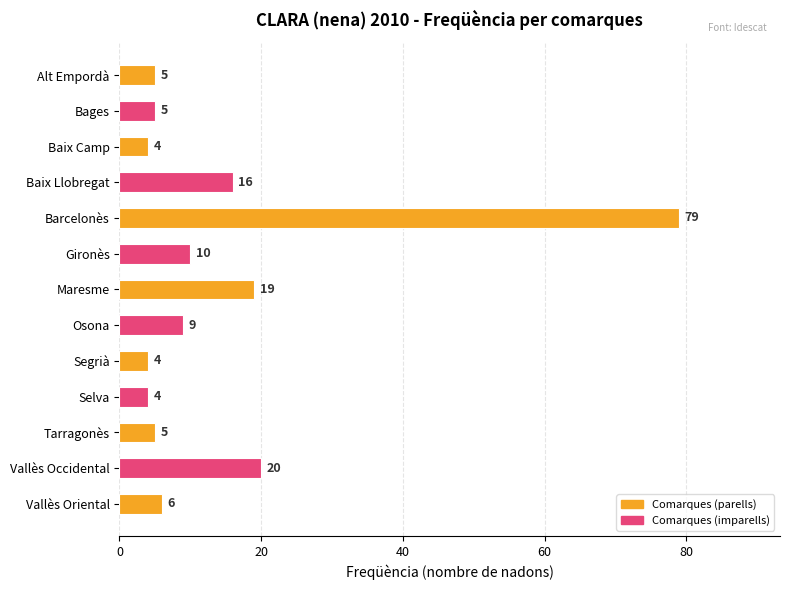

Reading top to bottom, extract all data points from this chart.

Alt Empordà=5	Bages=5	Baix Camp=4	Baix Llobregat=16	Barcelonès=79	Gironès=10	Maresme=19	Osona=9	Segrià=4	Selva=4	Tarragonès=5	Vallès Occidental=20	Vallès Oriental=6